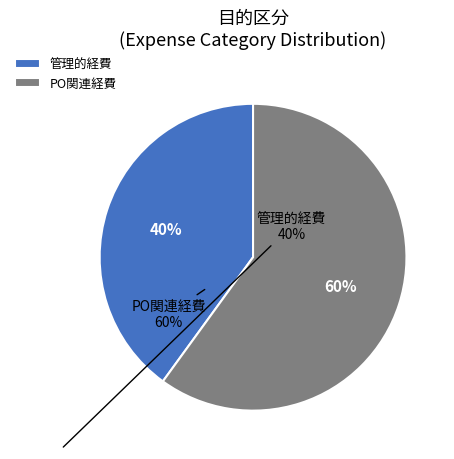

How many segments does this pie chart have?

2